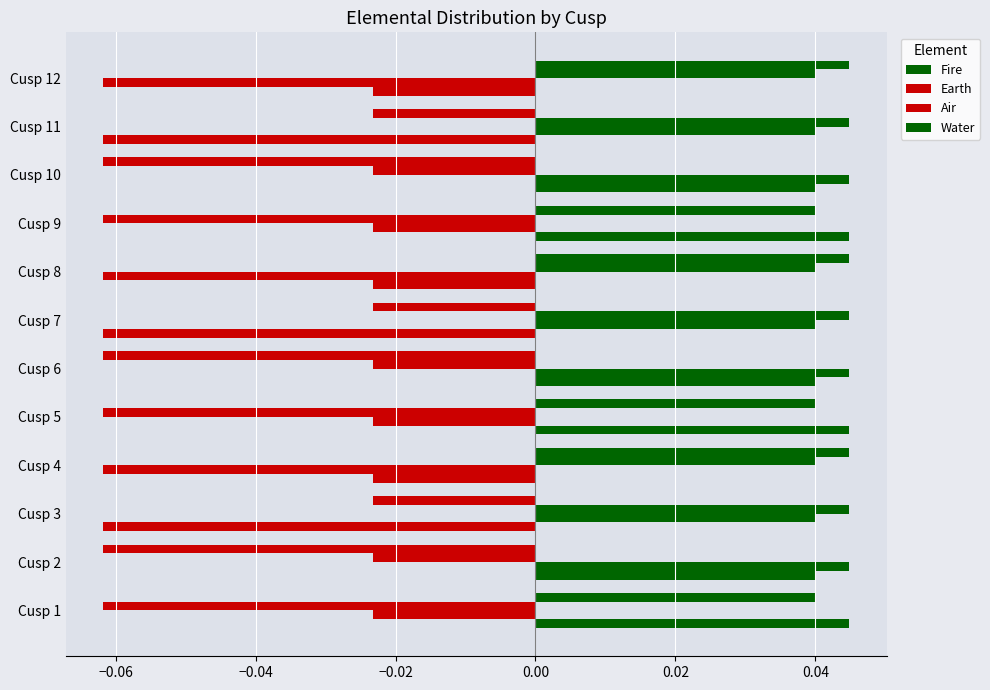

Which series has the widest spread of values?

Fire